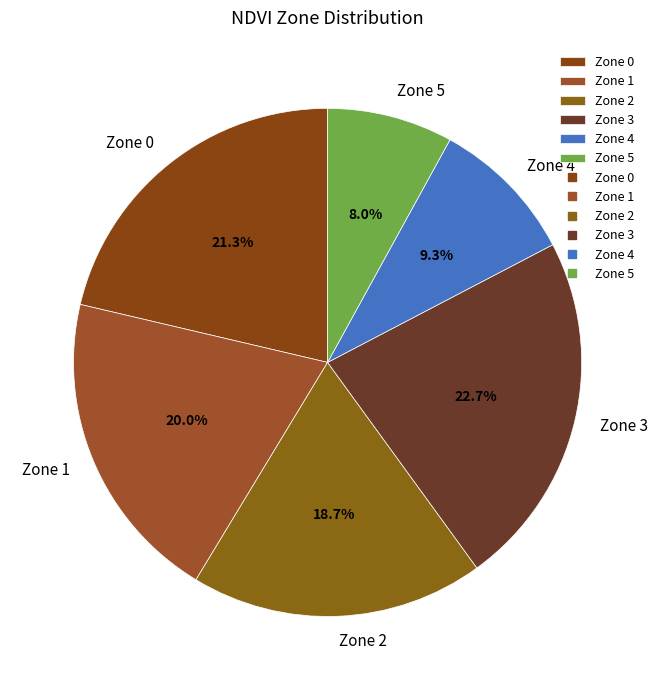

To the nearest percent, what is the difference between the largest and smallest slice percentages?

15%